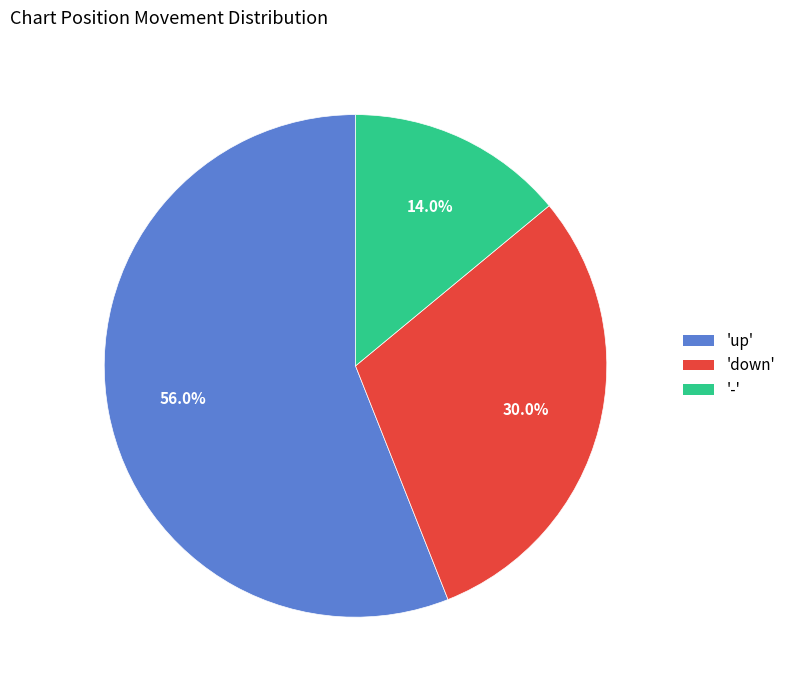

Is there a majority slice in this chart?

Yes